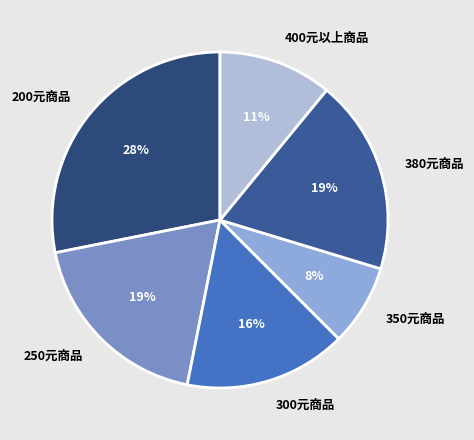

What is the smallest slice in the pie chart?

350元商品